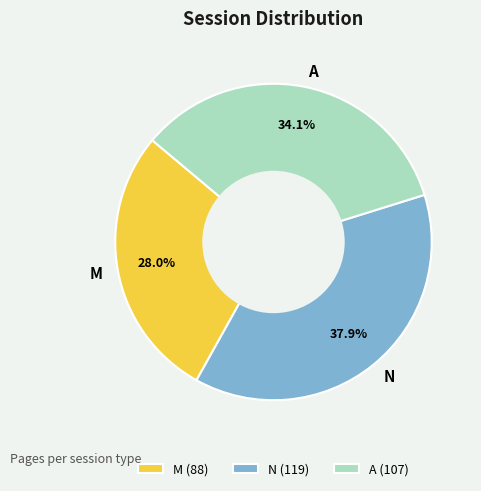

Count the number of slices in the pie.

3